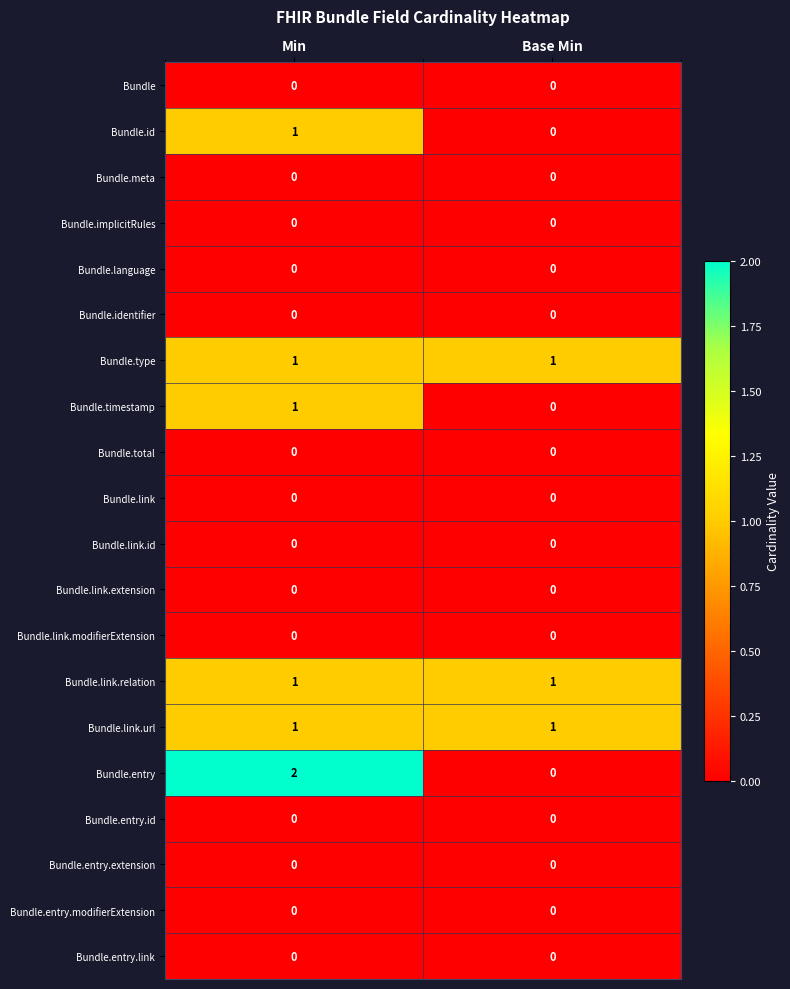

What is the spread (max minus min) of values at Base Min?

1